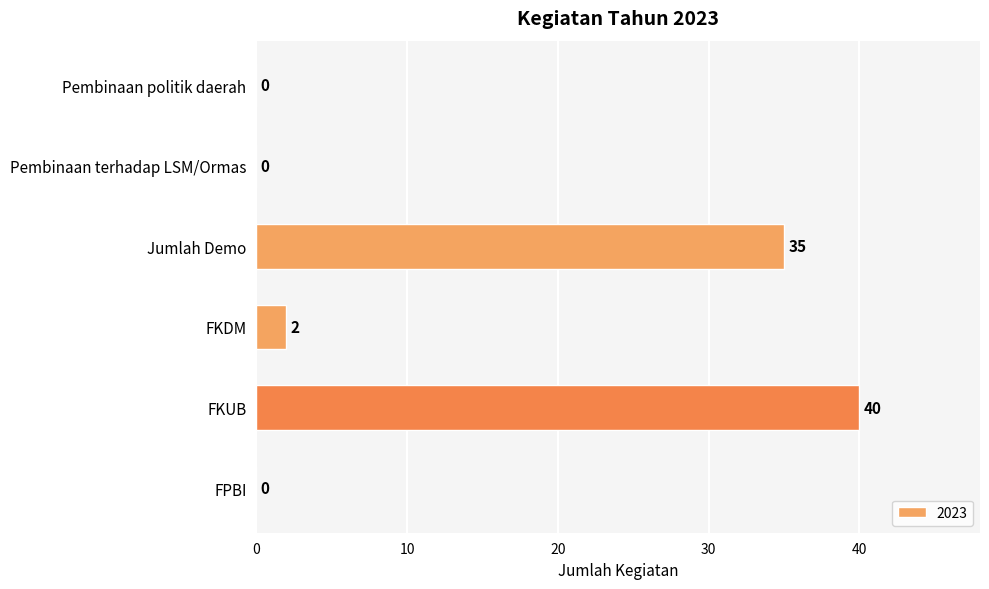

At which label is the value closest to 20?

Jumlah Demo